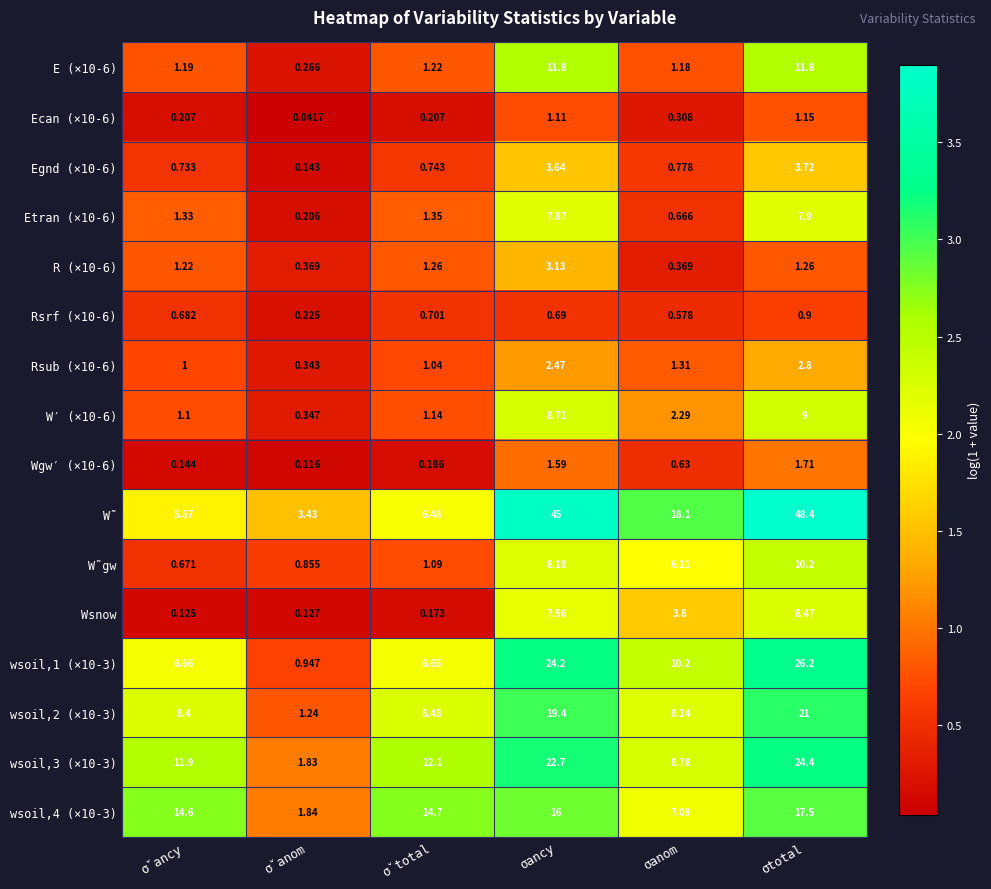

Which series has the largest range (max minus min)?

W̃